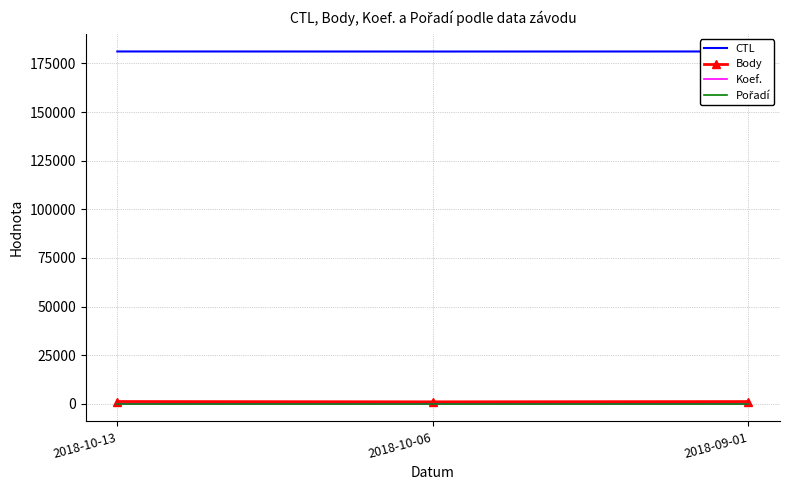

Is the value of CTL at 2018-09-01 greater than the value of Body at 2018-10-13?

Yes